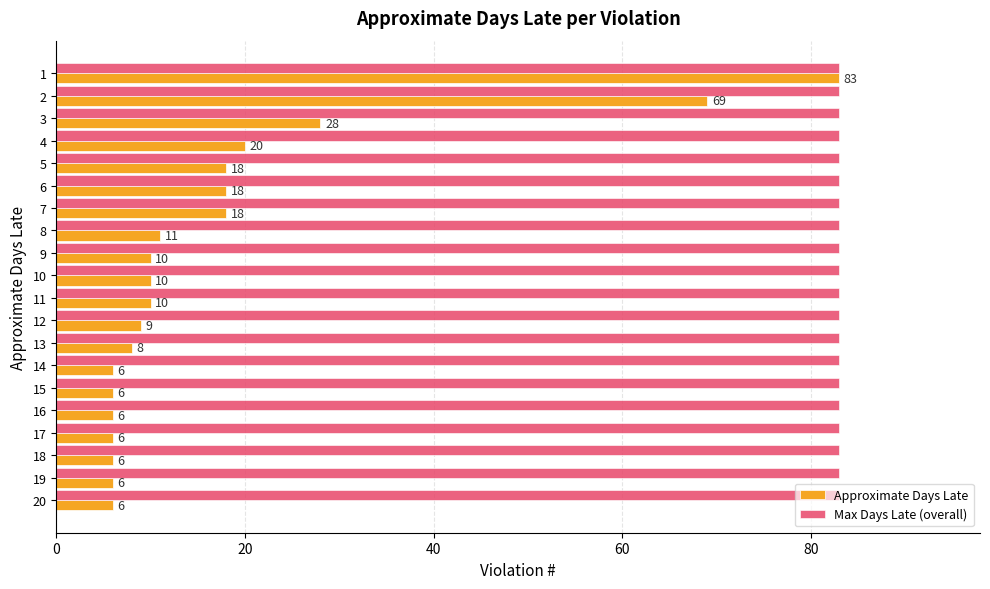

What is the highest value of the Approximate Days Late series?

83